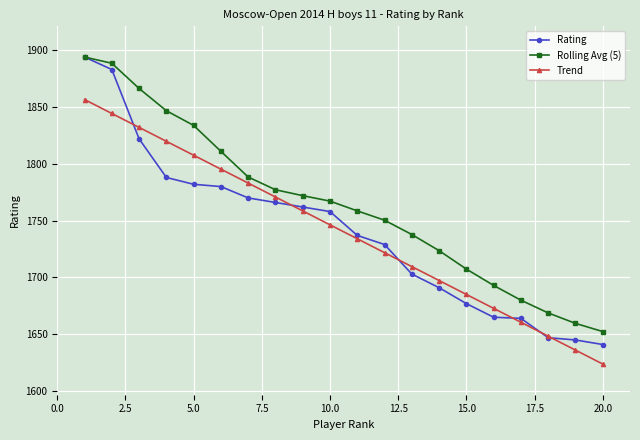

What is the minimum value for Trend?

1623.8